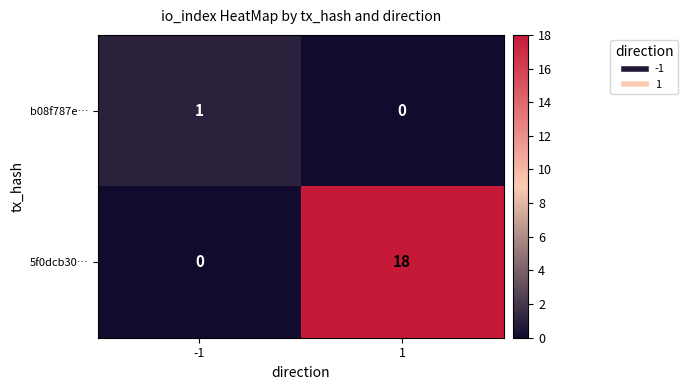

What is the maximum value shown in the chart?

18